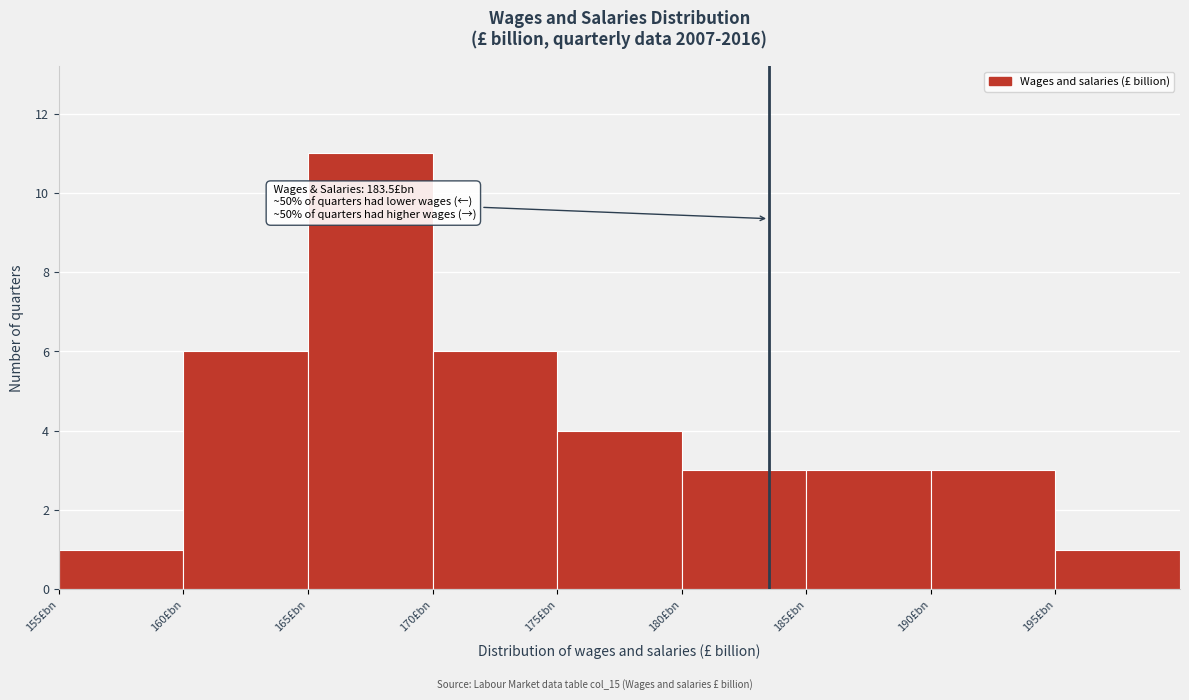

Which range on the x-axis has the tallest bar?

165 to 170